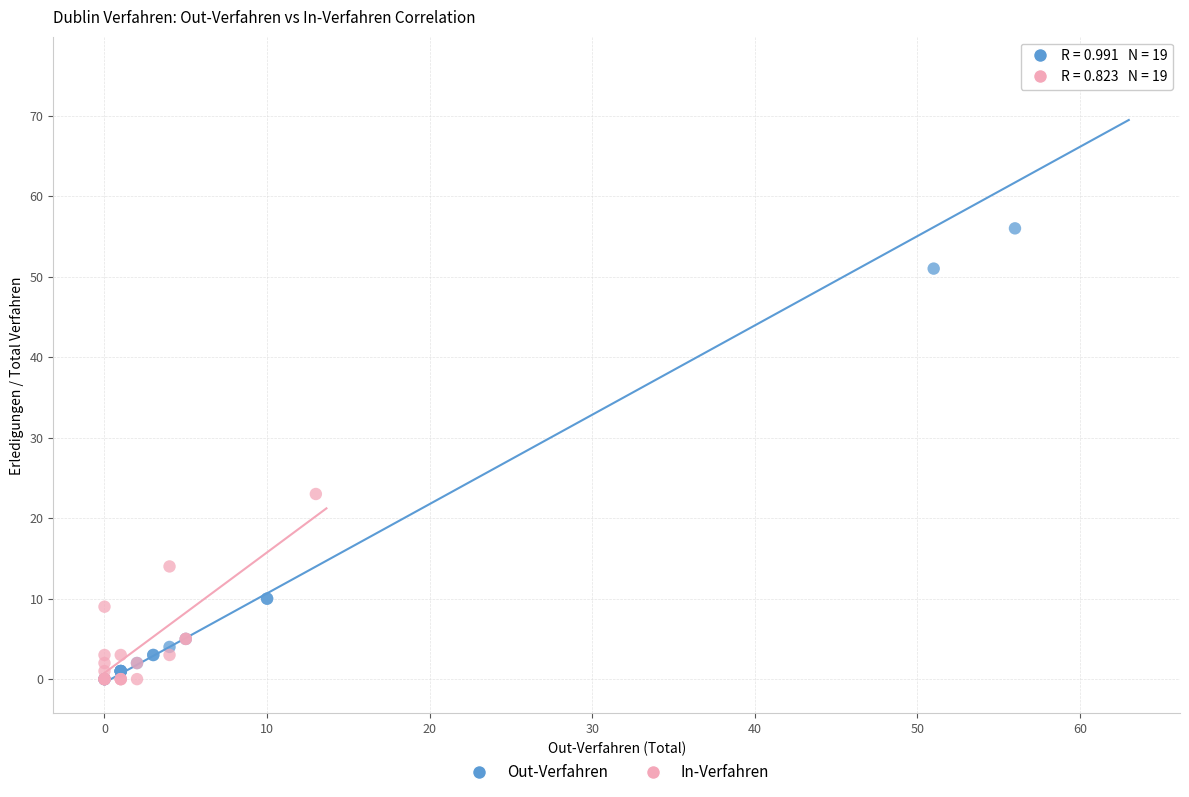

What are all the series names shown in the legend?

Out-Verfahren, In-Verfahren